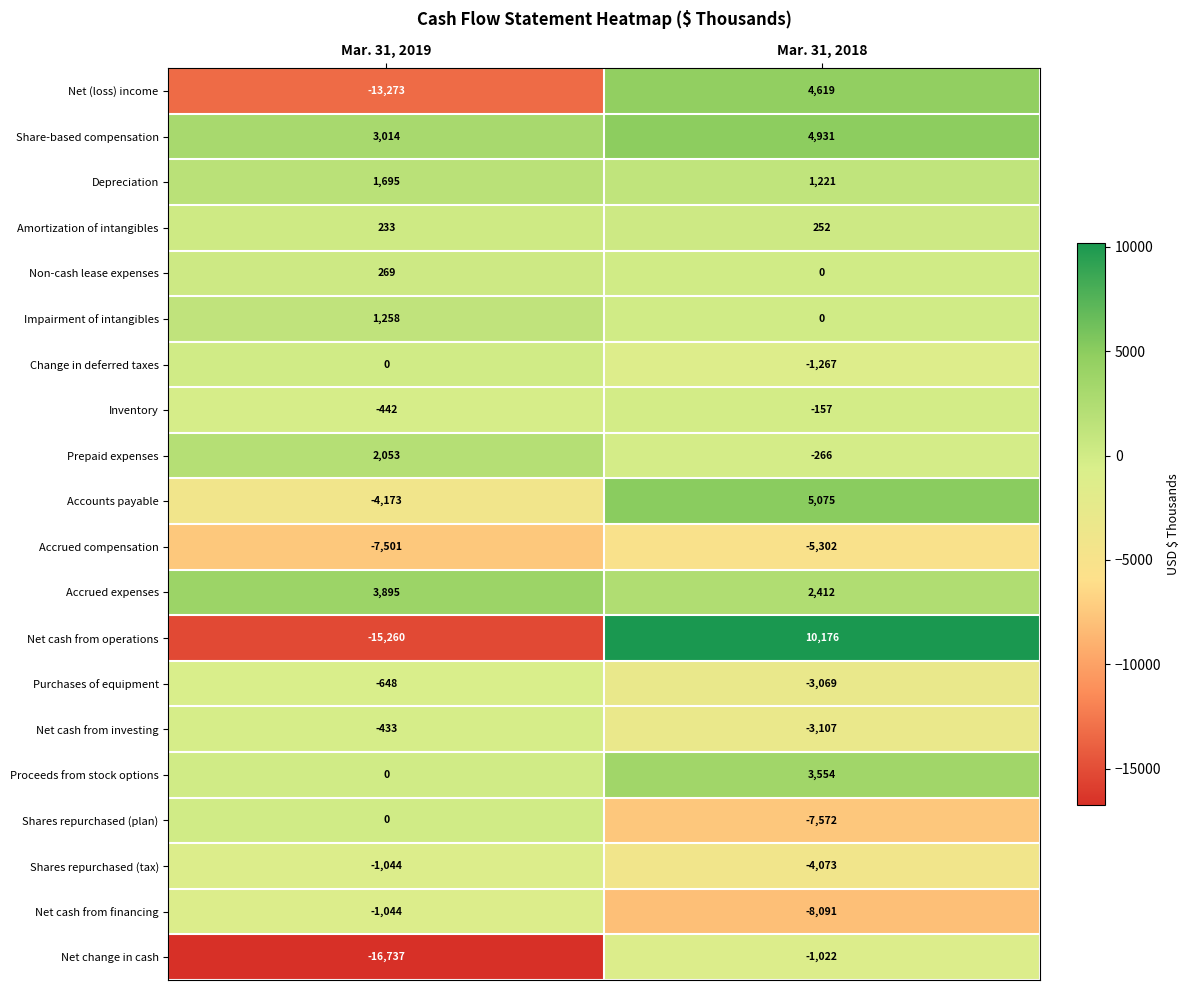

Which series has the largest total across all categories?

Share-based compensation